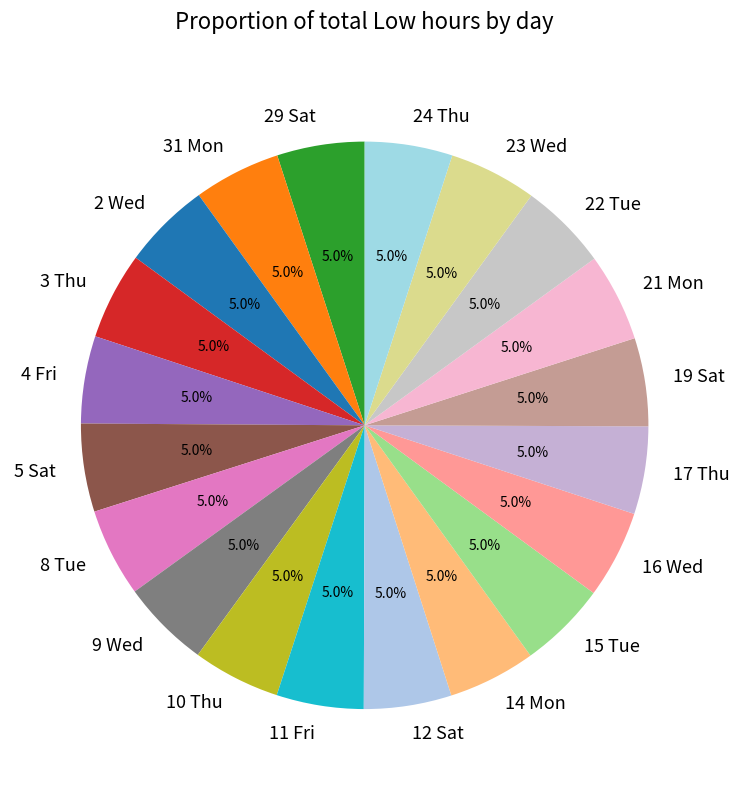

What percentage is NOT represented by 8 Tue?

95.0%